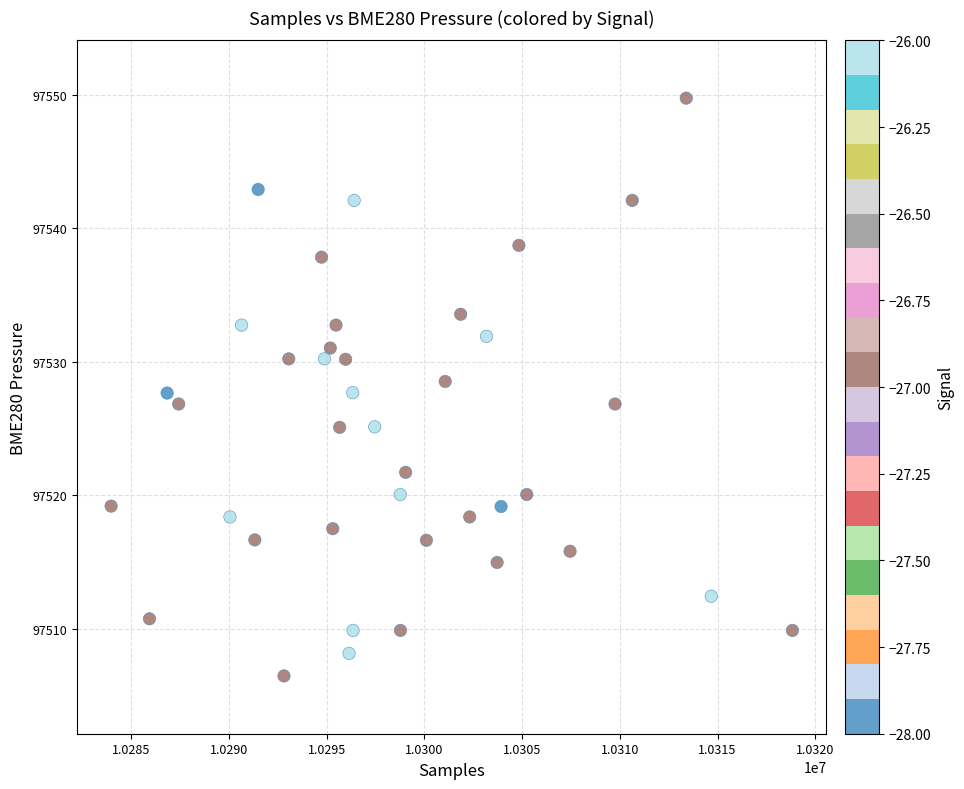

What is the range of Y values (max minus min)?

43.3